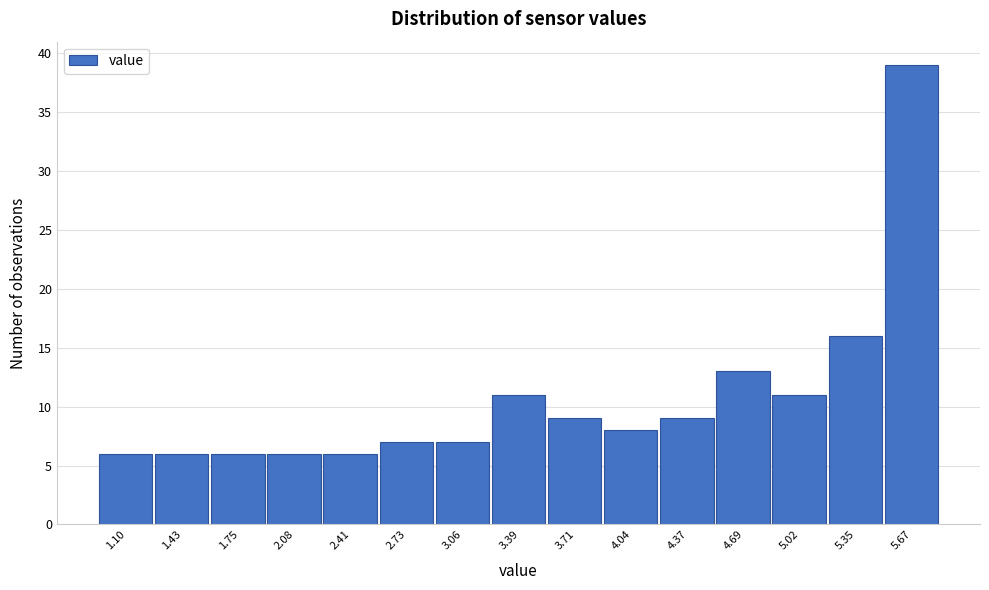

Reading left to right, transcribe all the data shown in this chart.

6	6	6	6	6	7	7	11	9	8	9	13	11	16	39